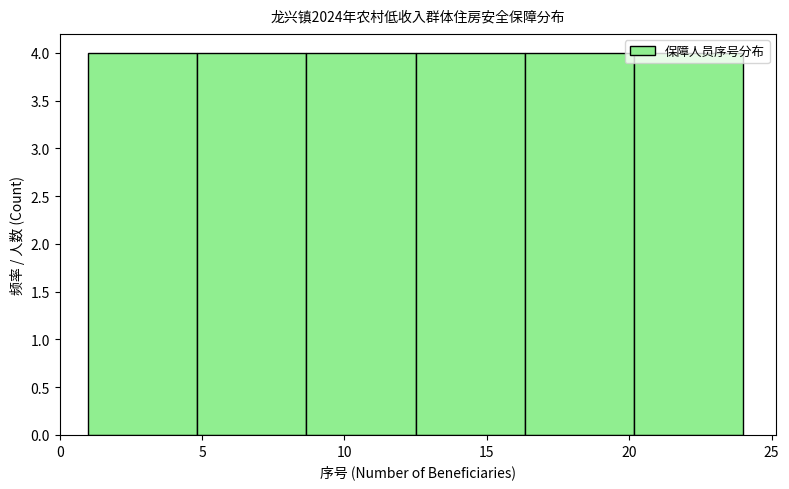

How tall is the bar that spans 1.0 to 5.0 on the x-axis? Neither the bar edges nor the heights are printed on the chart, so give them approximately, as read against the axes.

4